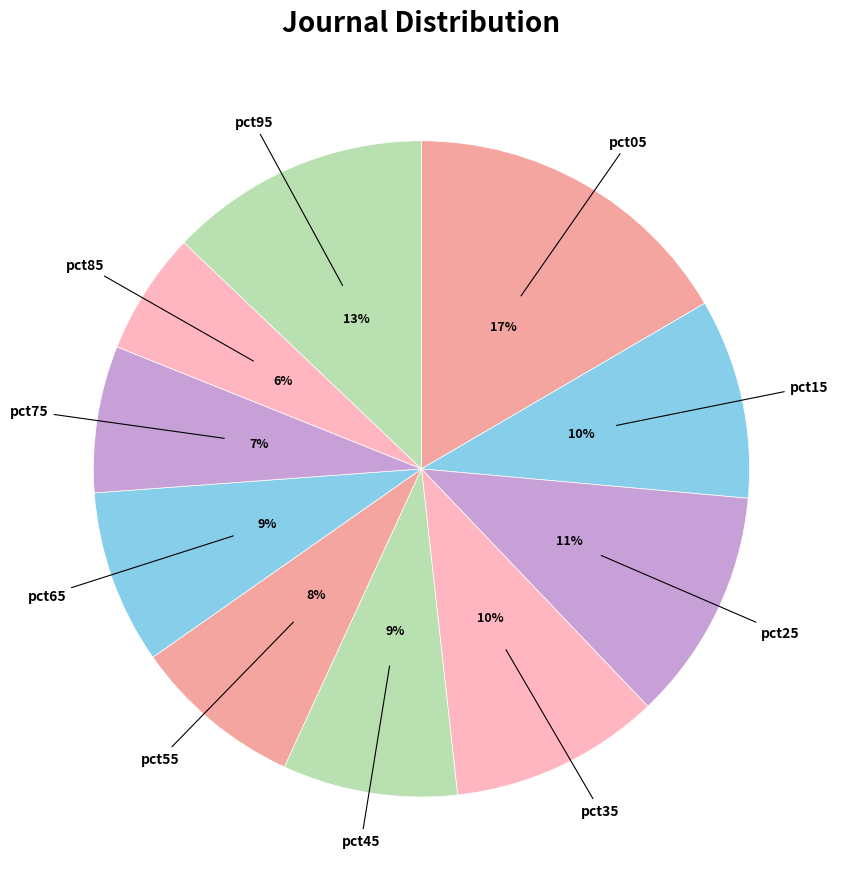

Which category has the smallest portion of the pie?

pct85